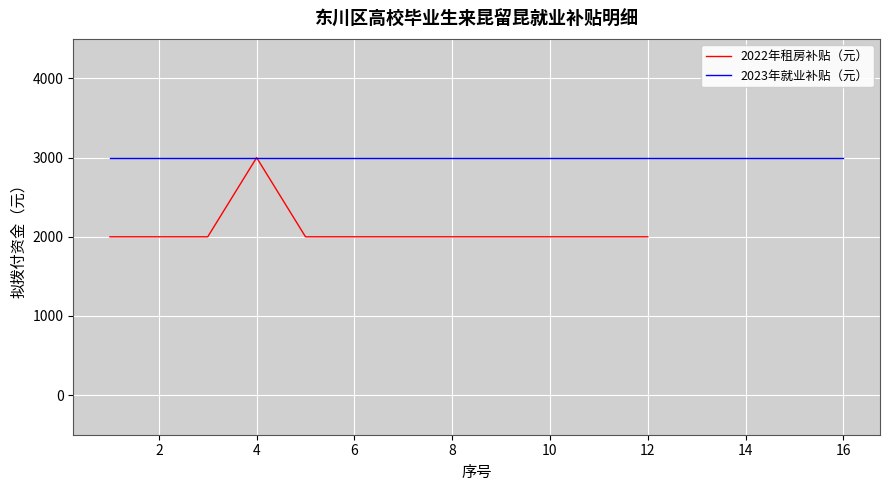

What is the value of the 6th point from the left?

2000